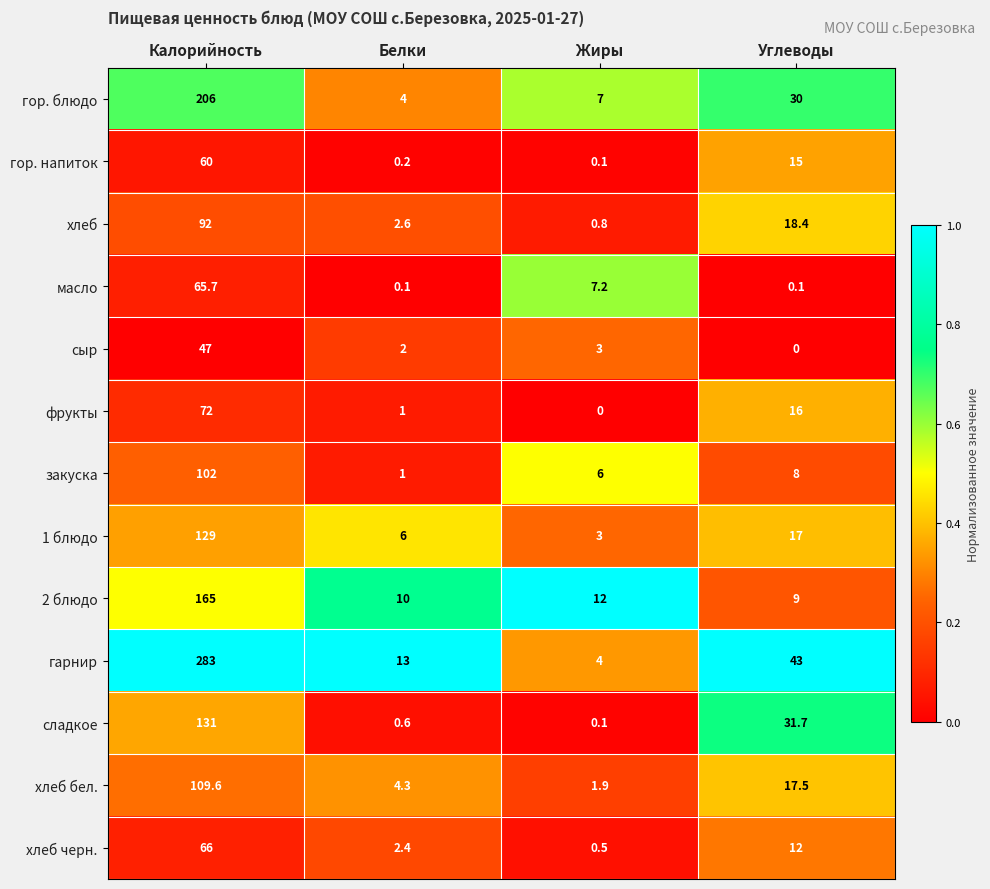

At how many categories does at least one series exceed 0?

4